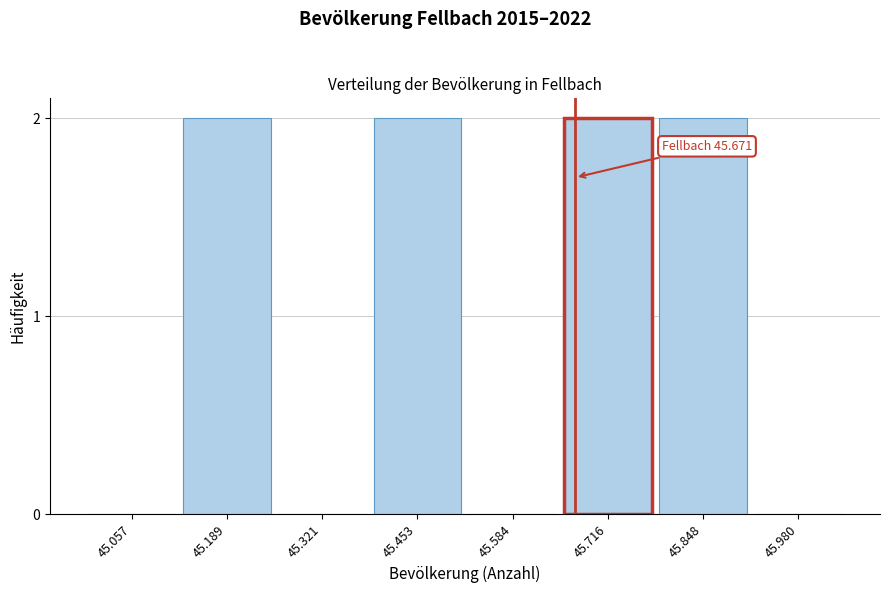

Reading left to right, what are all the values shown in this chart?

45.057=0	45.189=2	45.321=0	45.453=2	45.584=0	45.716=2	45.848=2	45.980=0